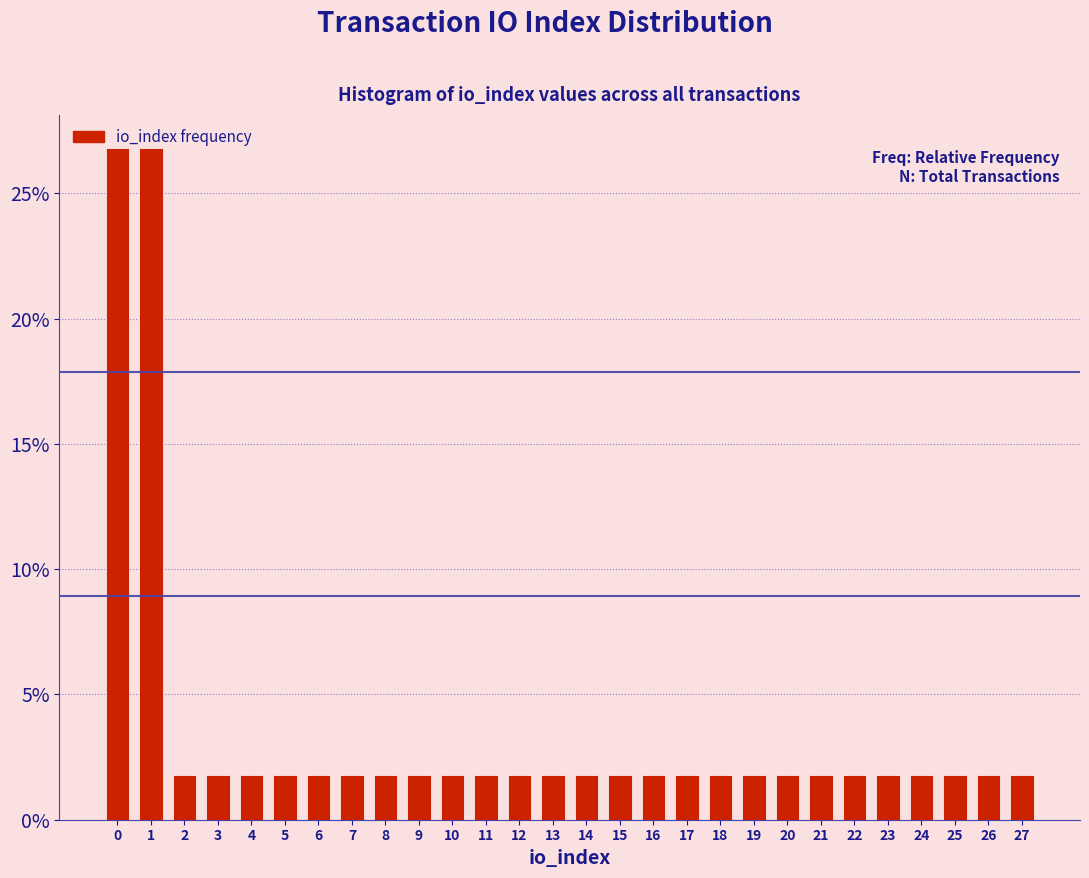

Are the bars horizontal?

No